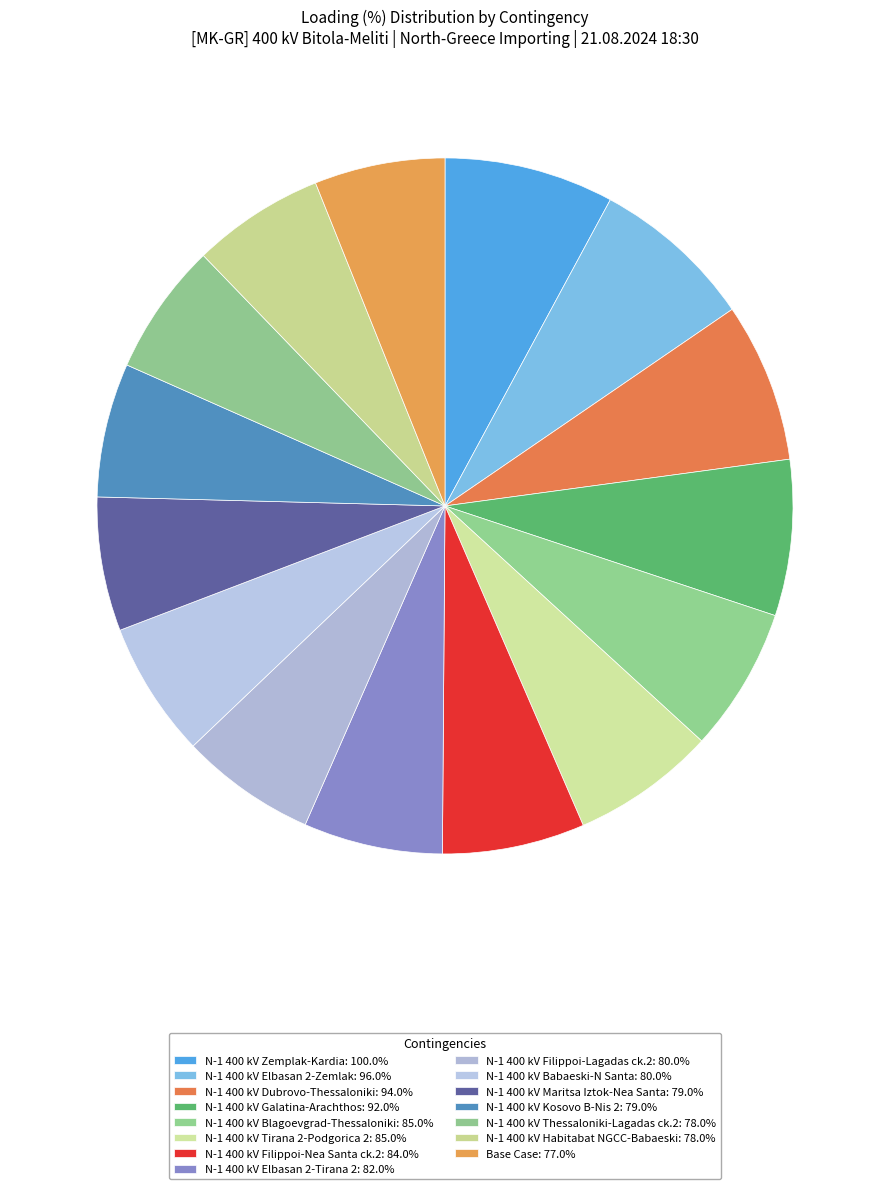

How many slices are in this pie chart?

15